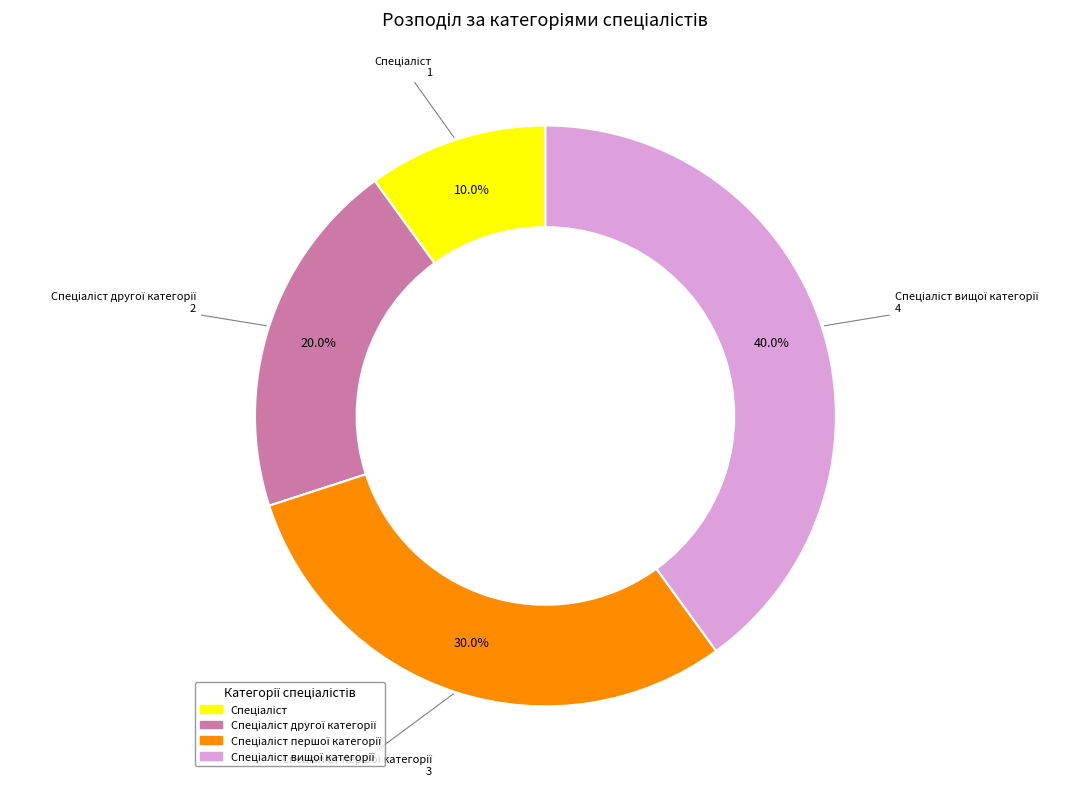

Does any single category account for the majority?

No